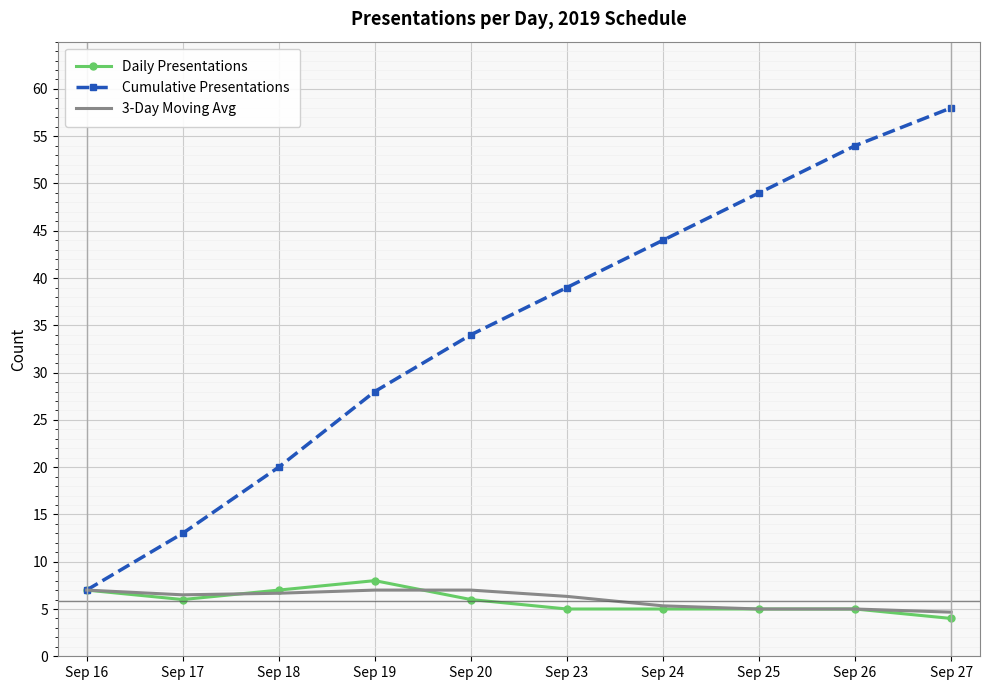

What is the approximate value of Cumulative Presentations at Sep 25?

49.0